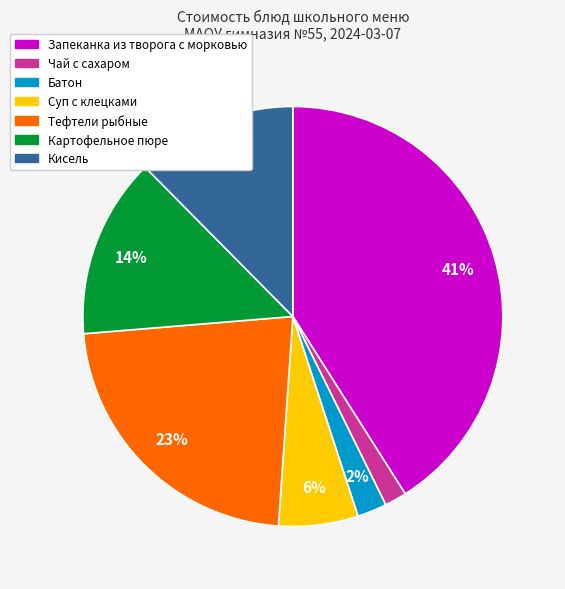

To the nearest percent, what is the difference between the Запеканка из творога с морковью and Батон slice percentages?

39%